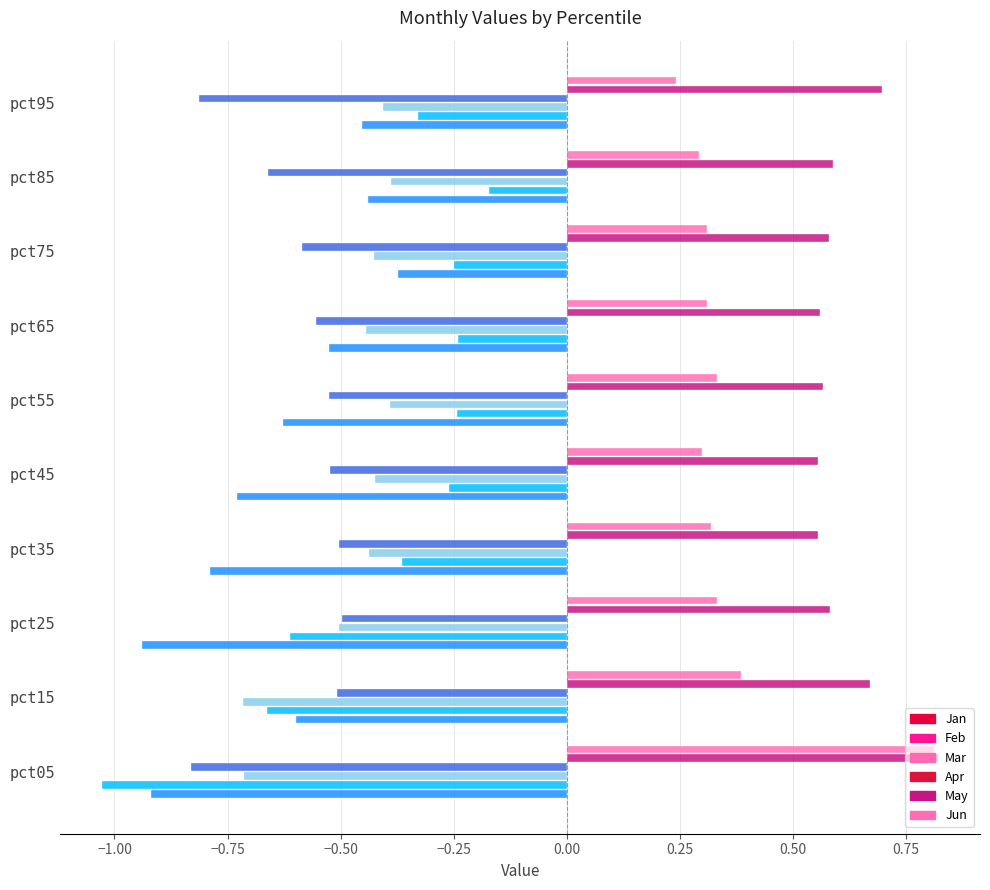

The Jan series shows -0.7 at pct95. True or false?

False